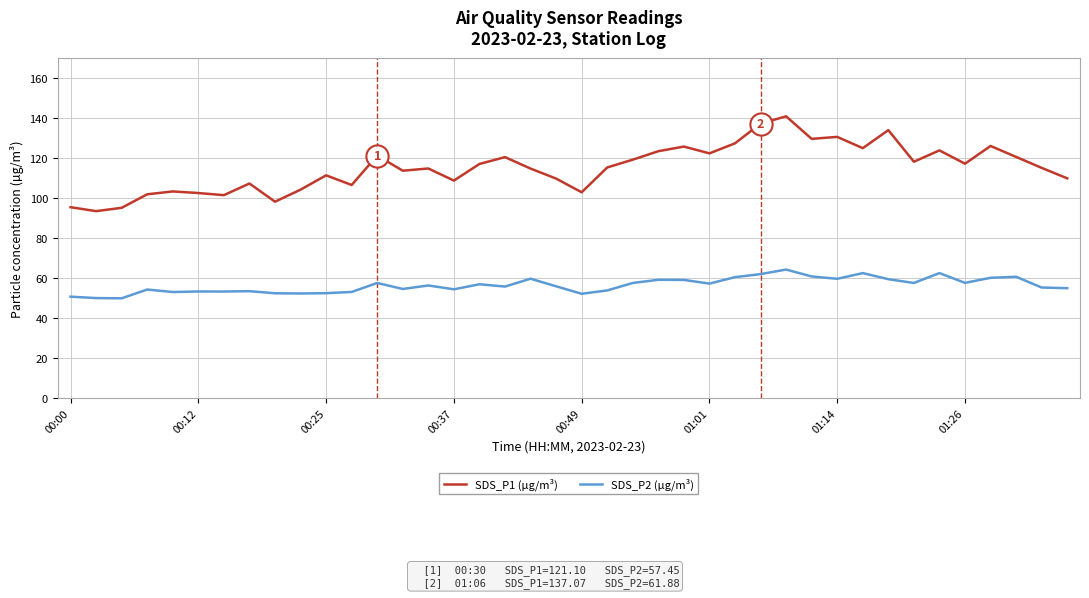

What is the minimum value for SDS_P1 (µg/m³)?

93.3